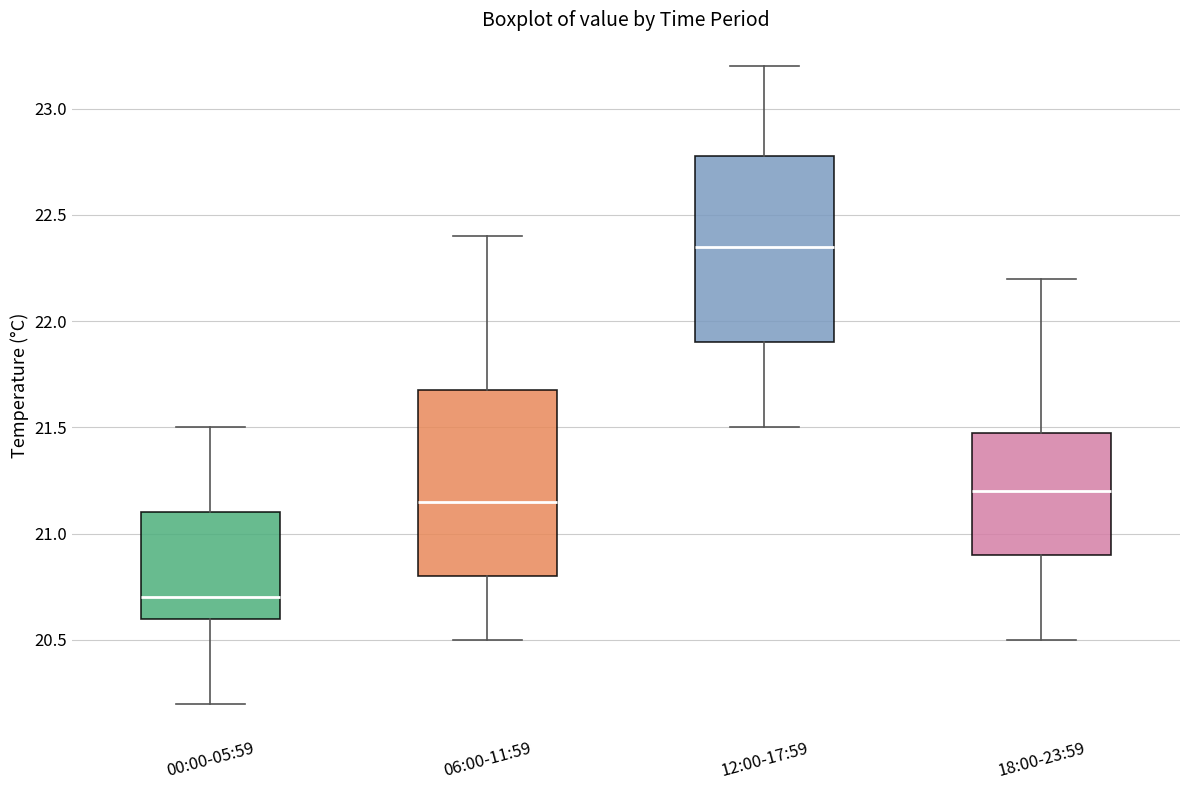

Reading left to right, transcribe this box plot: for each box, give where its median line is, the range the box spans, and where its two whiskers end, as read against the y-axis. The values are not printed on the chart, so give them approximately, as read against the axis.

00:00-05:59: median 20.70, box 20.60 to 21.10, whiskers 20.20 to 21.50
06:00-11:59: median 21.15, box 20.80 to 21.70, whiskers 20.50 to 22.40
12:00-17:59: median 22.35, box 21.90 to 22.80, whiskers 21.50 to 23.20
18:00-23:59: median 21.20, box 20.90 to 21.50, whiskers 20.50 to 22.20